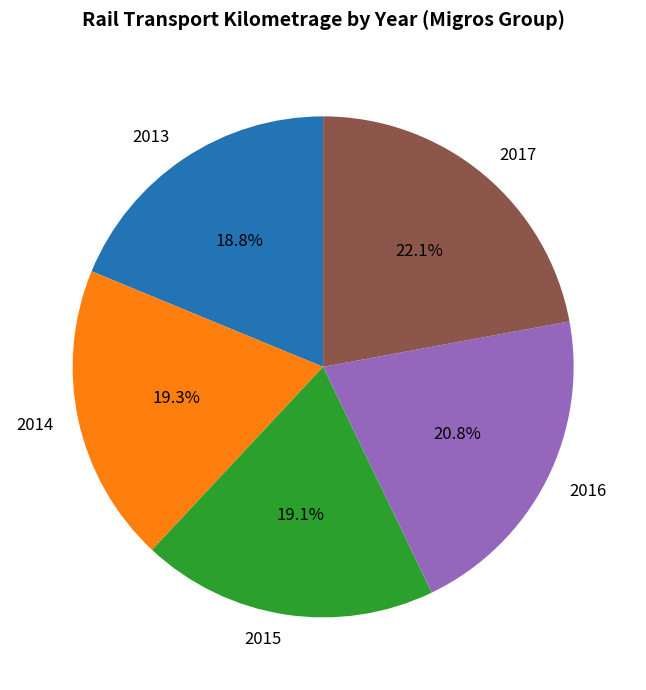

Combined, do 2014 and 2016 account for over 50%?

No